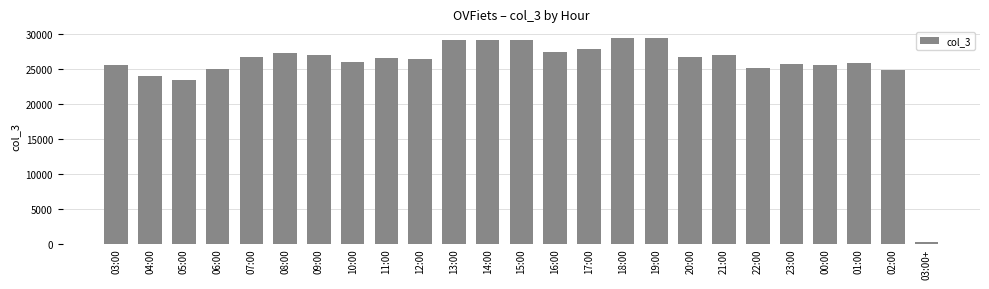

How many values are below 26527?

12